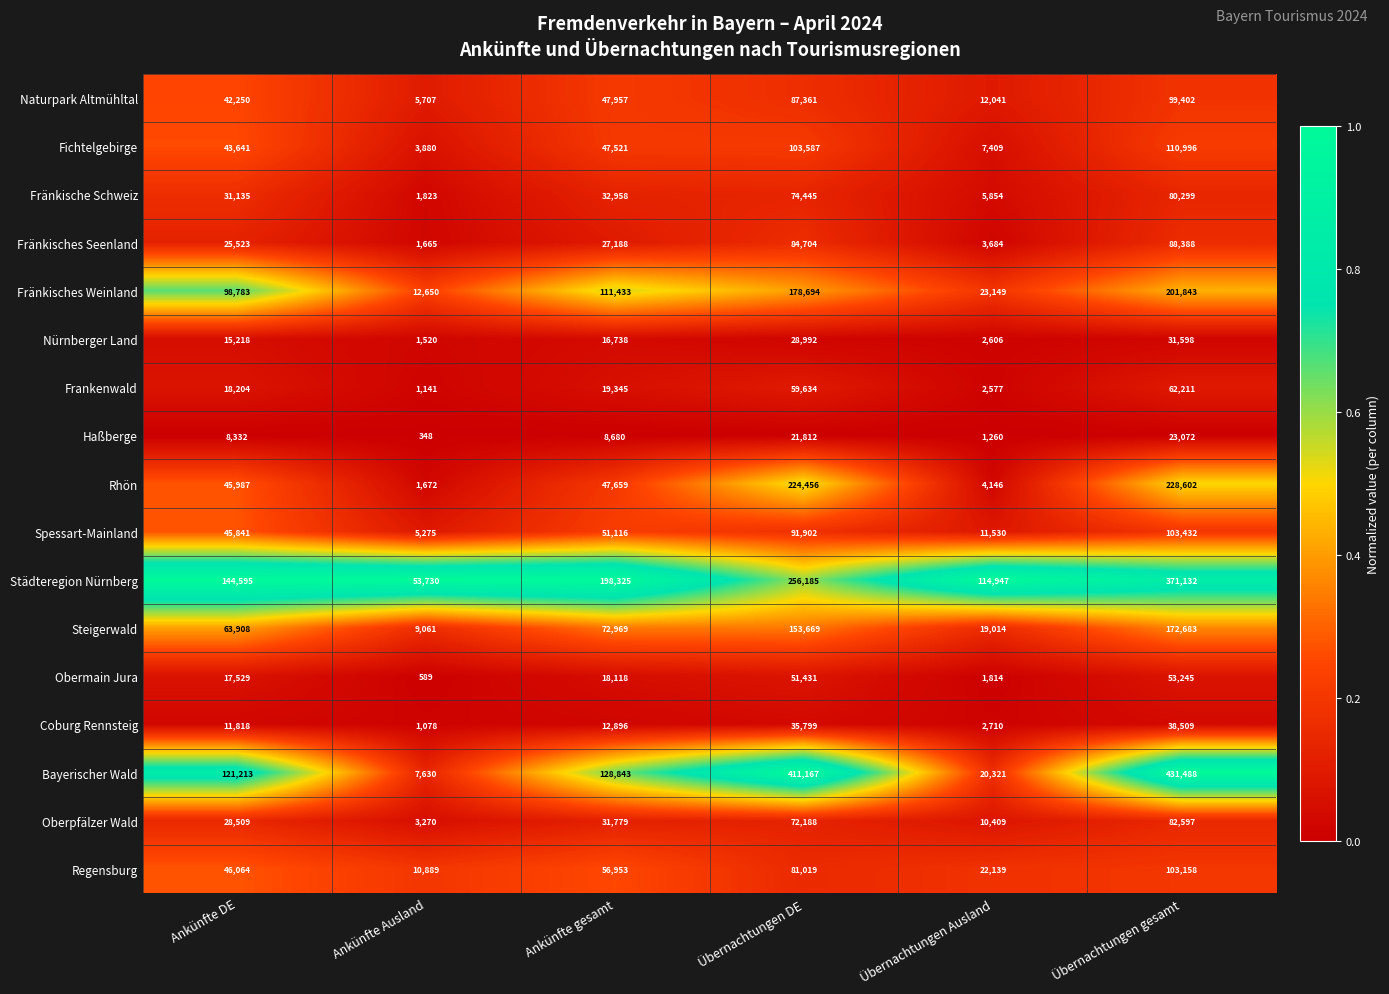

What is the difference between the highest and lowest values at Ankünfte Ausland?

53382